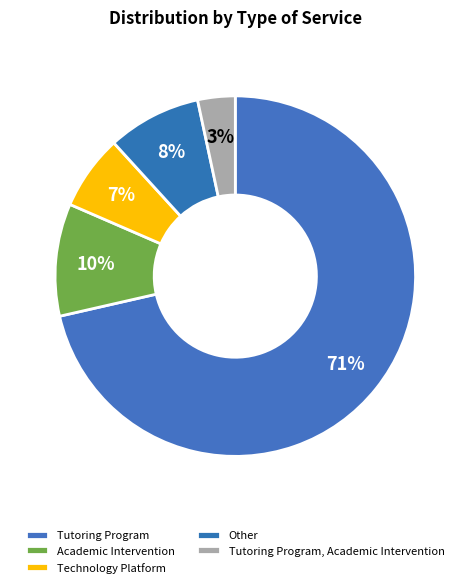

Which slice is the largest?

Tutoring Program